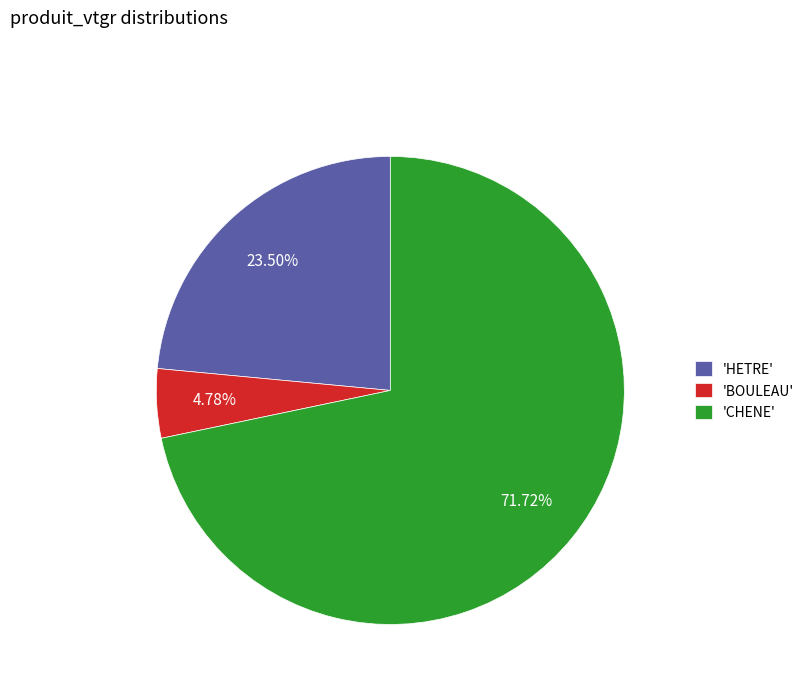

Between 'HETRE' and 'BOULEAU', which is larger?

'HETRE'